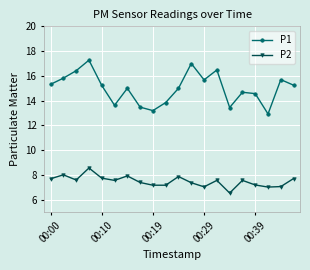

Which series has the widest spread of values?

P1